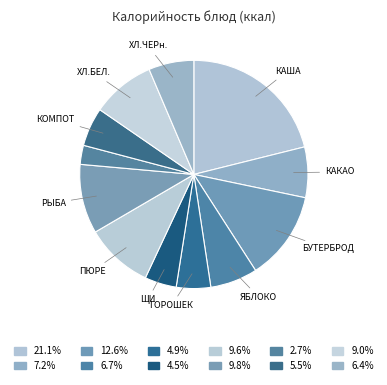

How many segments does this pie chart have?

12